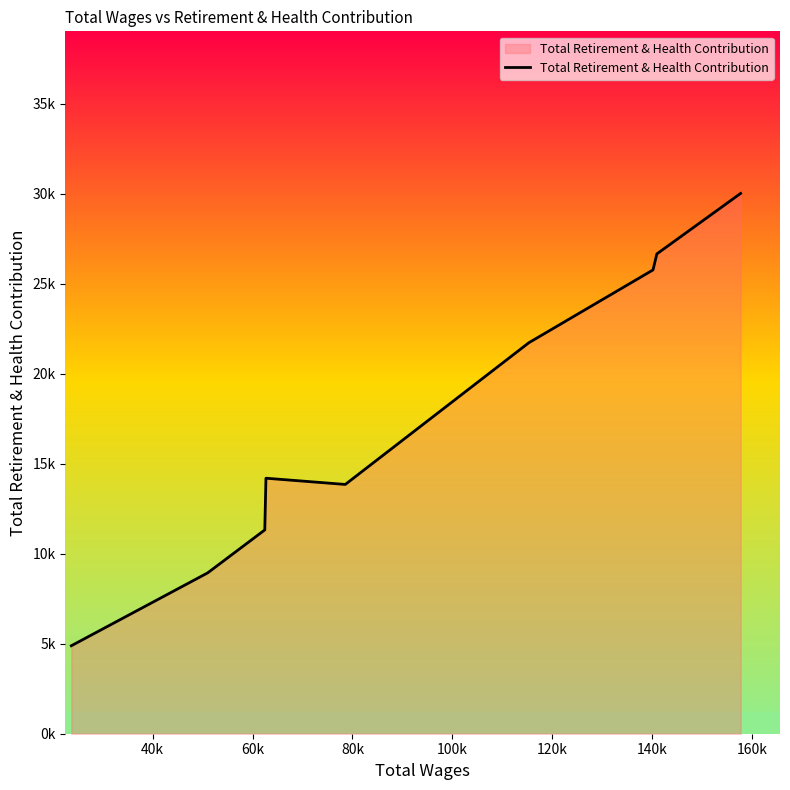

Is this an area chart (filled region under the line)?

Yes